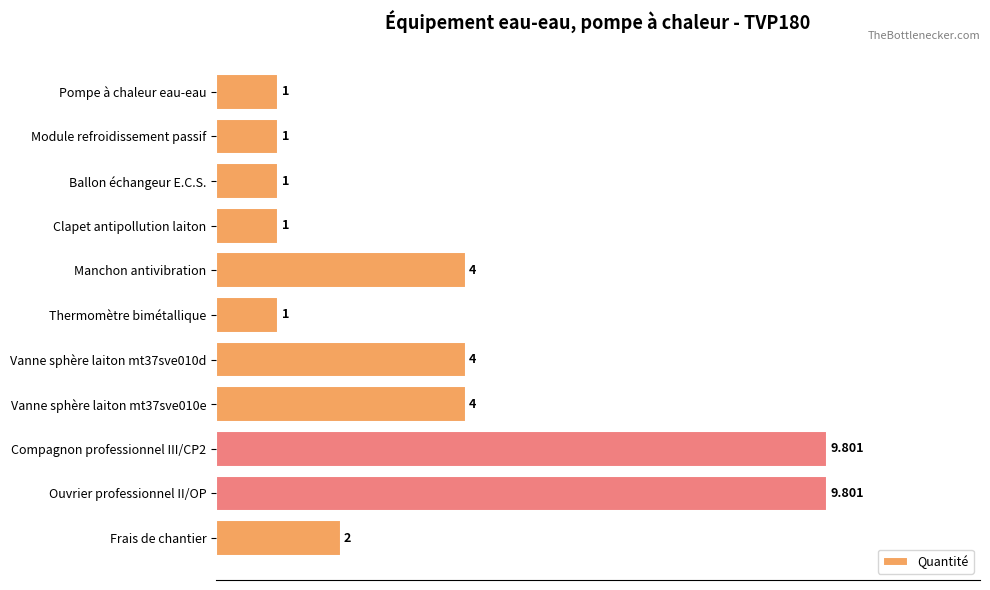

What is the label of the 11th bar from the top?

Frais de chantier